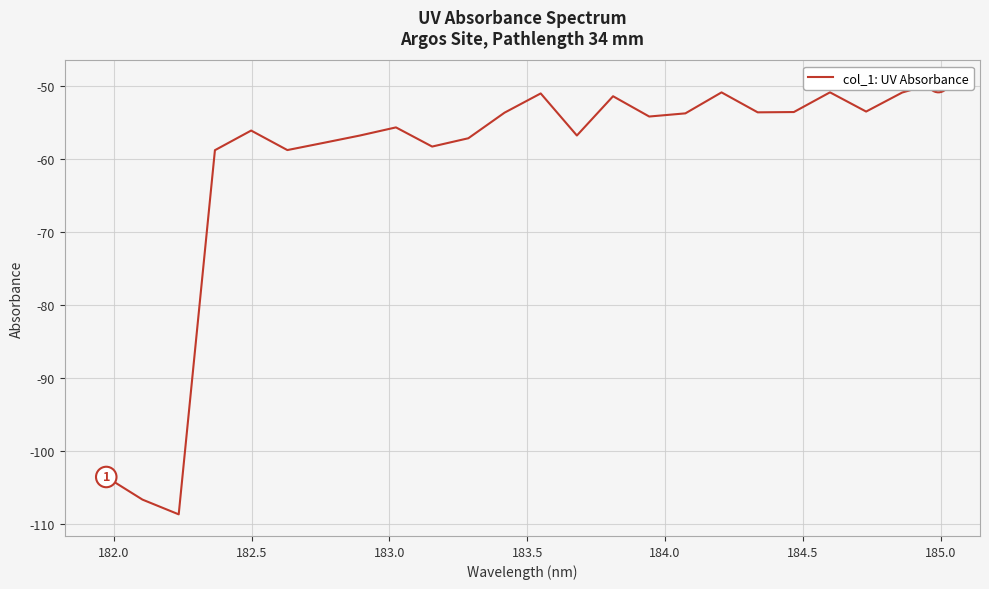

How many series are shown in this chart?

1